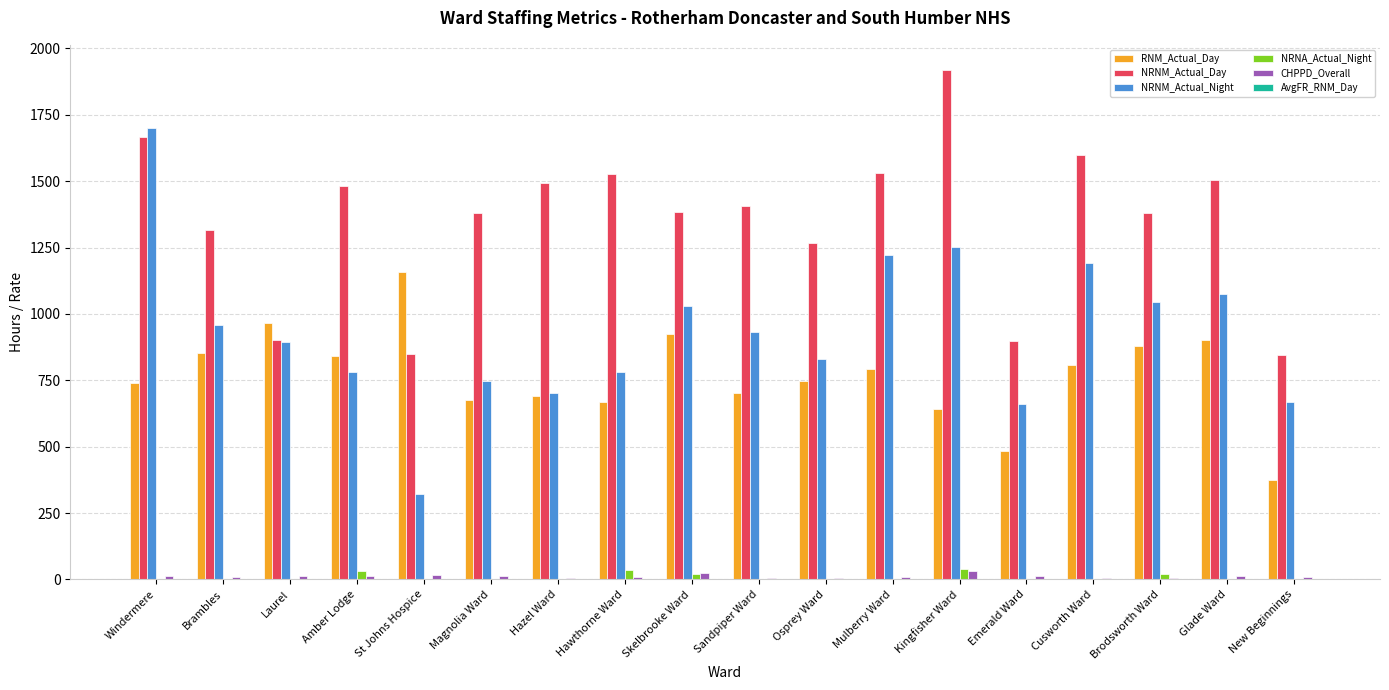

What is the sum of all CHPPD_Overall values?

210.9